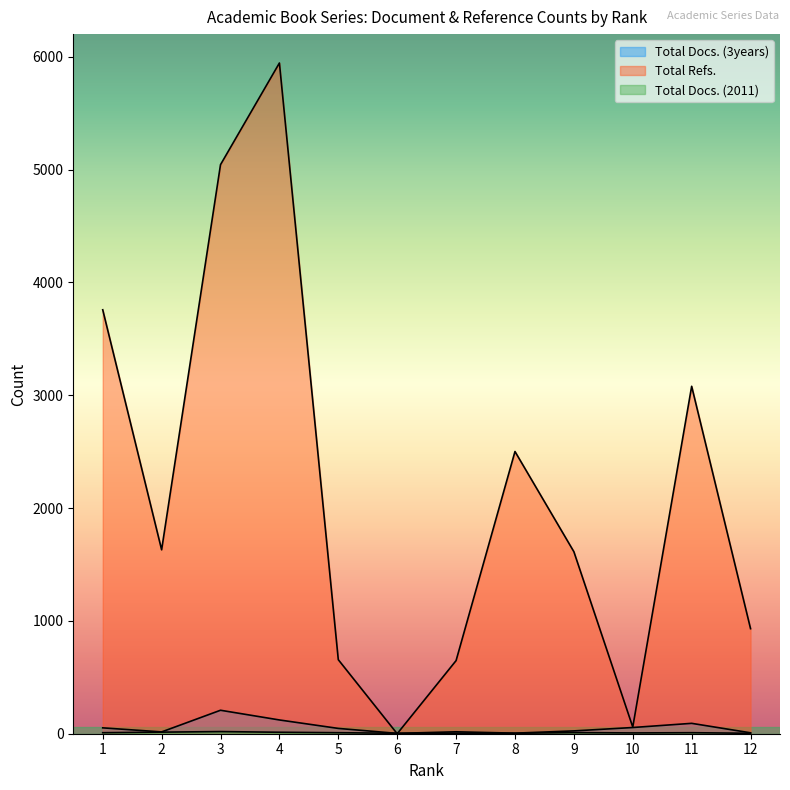

Does the chart display data point markers on the line(s)?

No